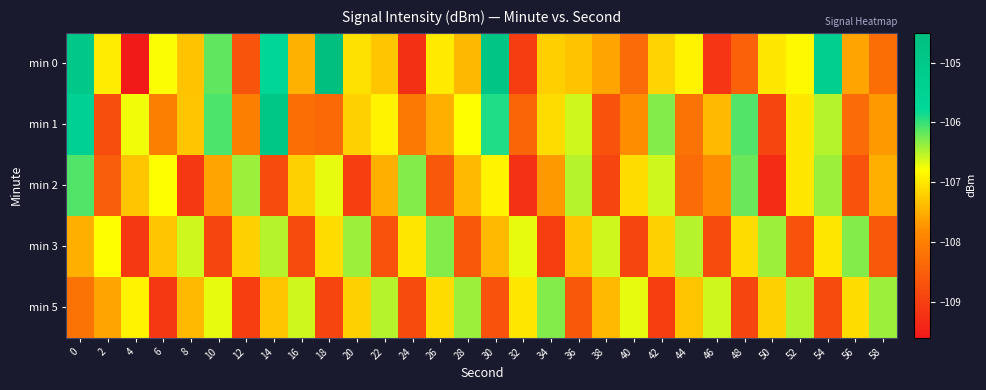

How many series are shown in this chart?

5